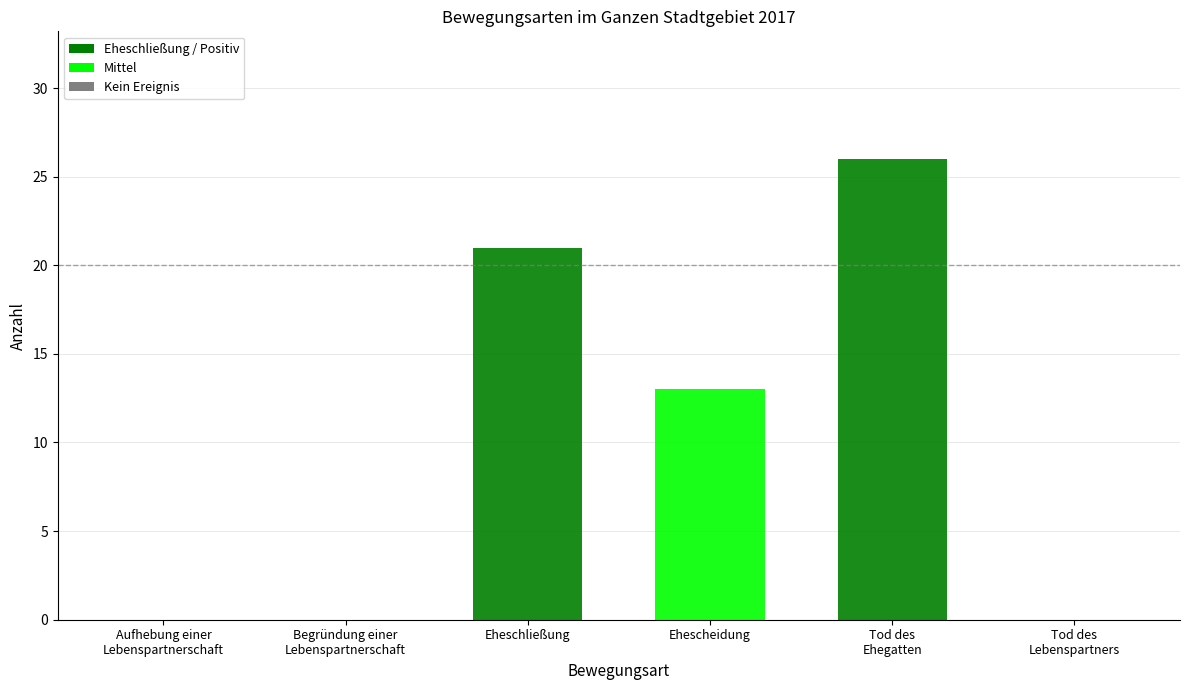

Reading left to right, list all the values displayed in this chart.

0	0	21	13	26	0